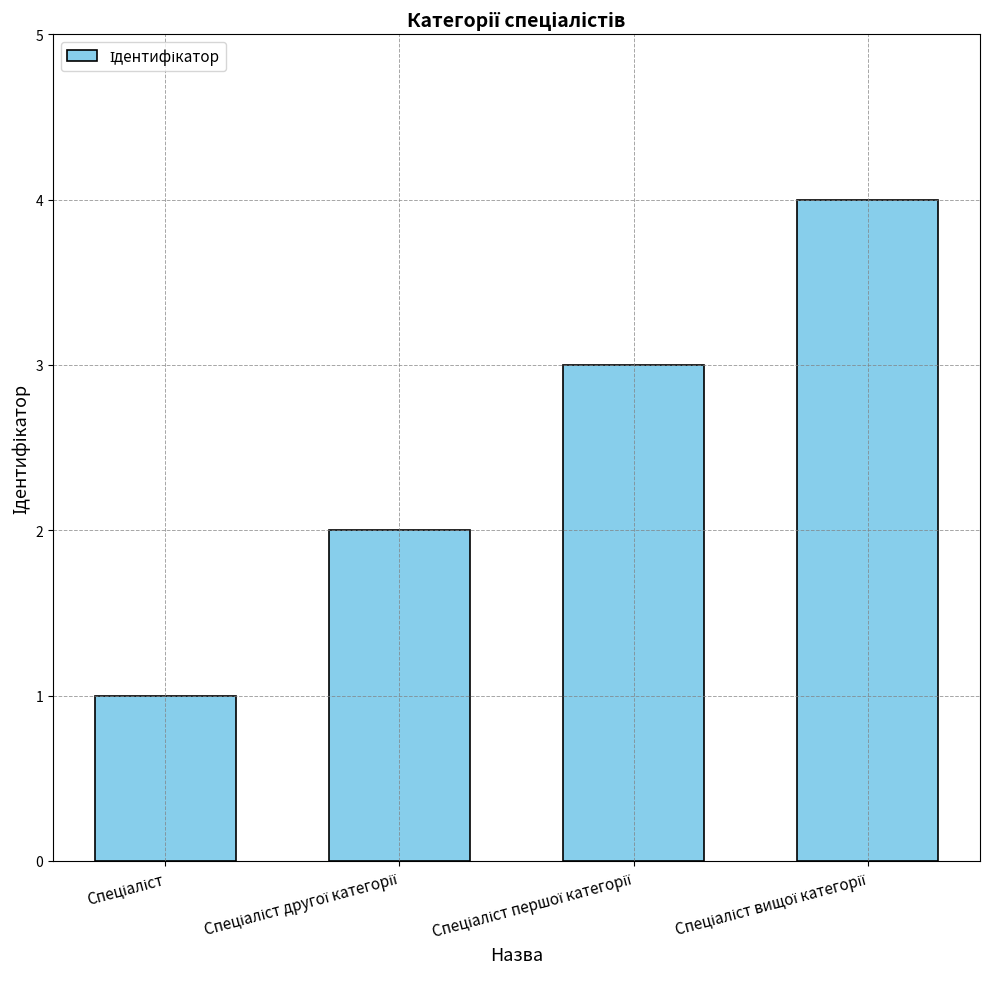

What is the greatest value displayed?

4